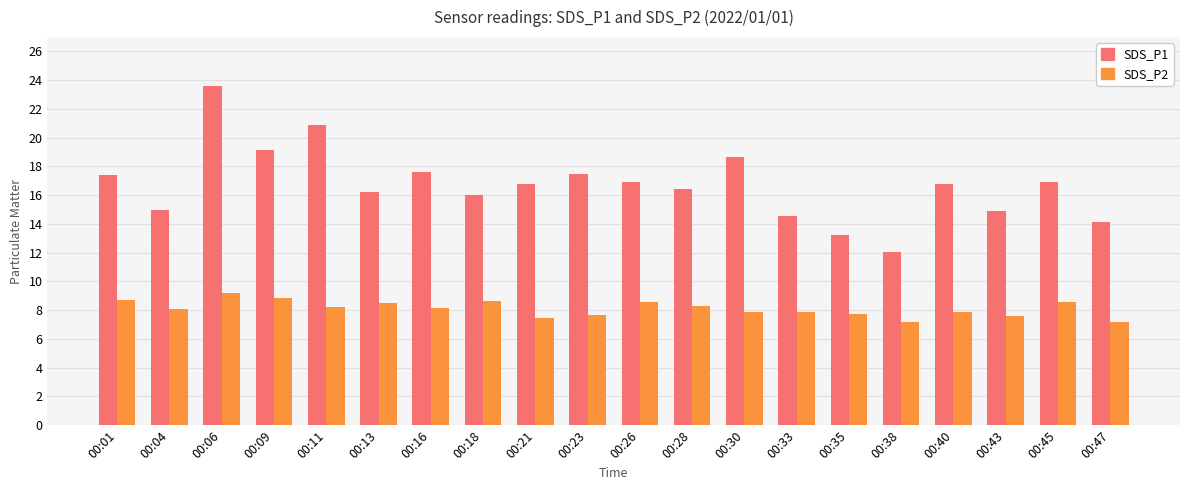

Count the number of categories in the chart.

20